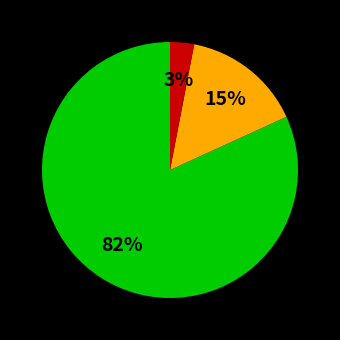

Does any single category account for the majority?

Yes